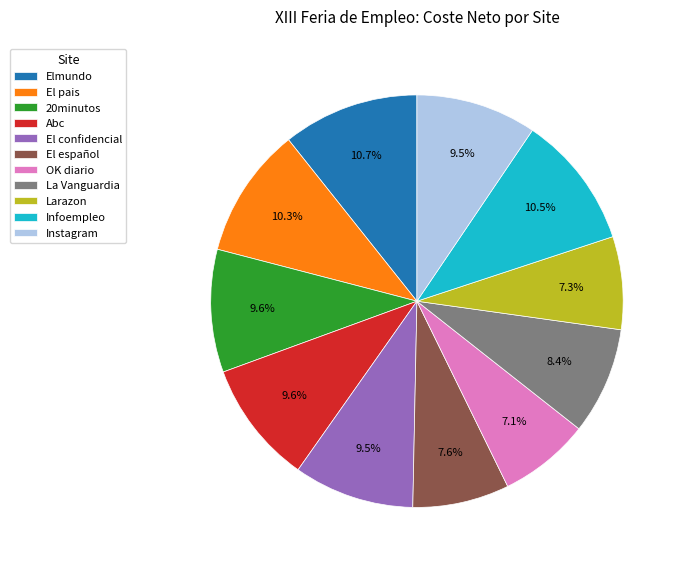

What percentage is the OK diario slice, to the nearest percent?

7%